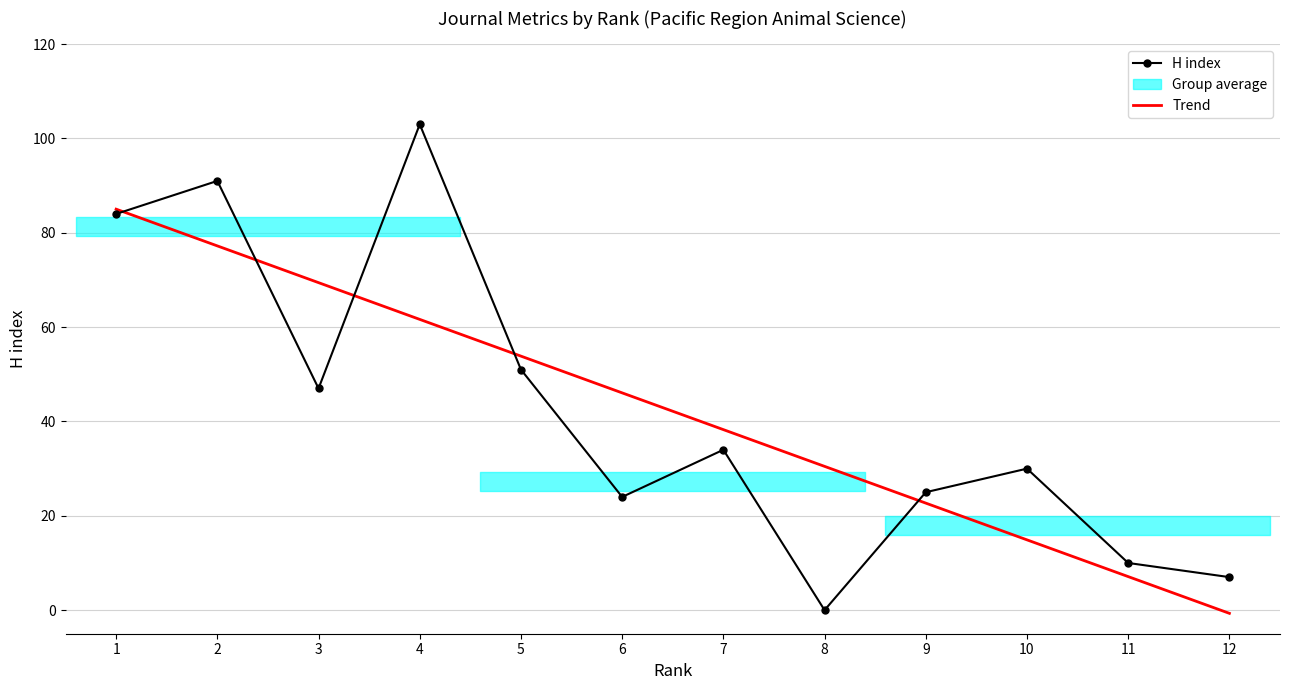

True or false: Trend and H index intersect in this chart.

True